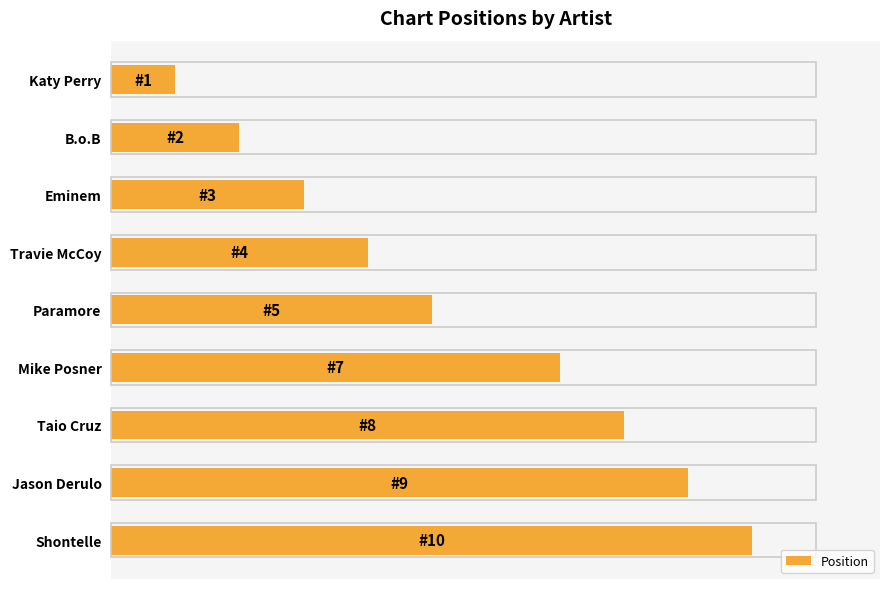

Does the chart contain any negative values?

No